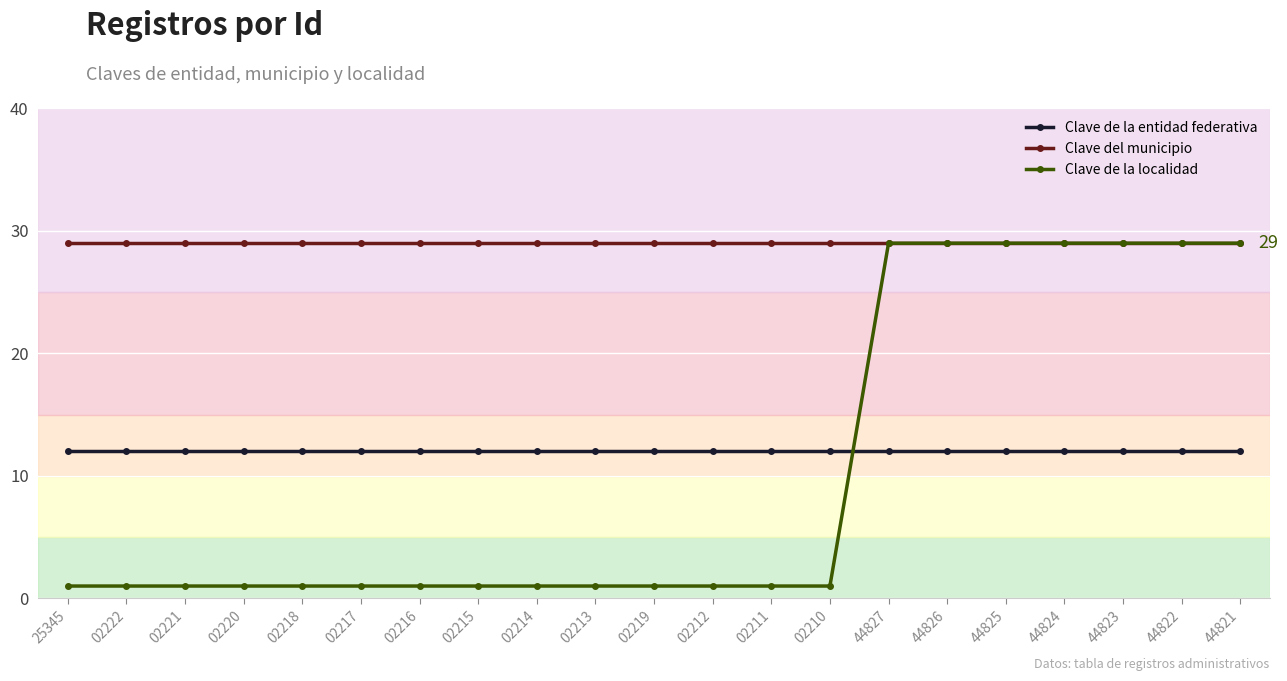

What is the total value across all series at 02211?

42